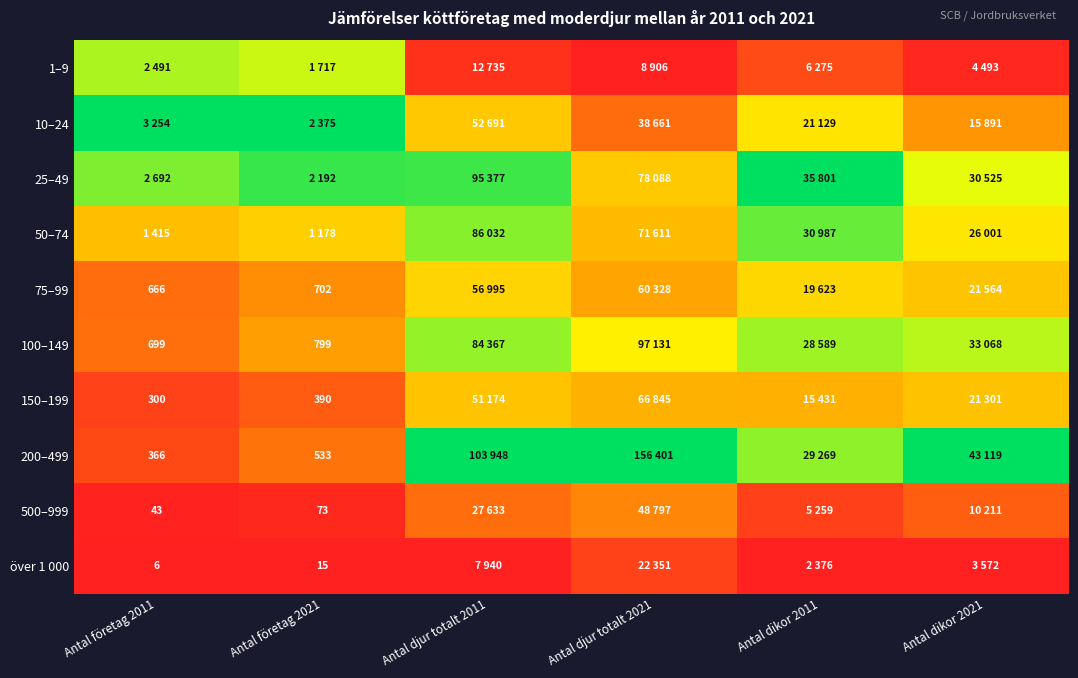

Which has a higher value, Antal dikor 2021 or Antal djur totalt 2011?

Antal djur totalt 2011